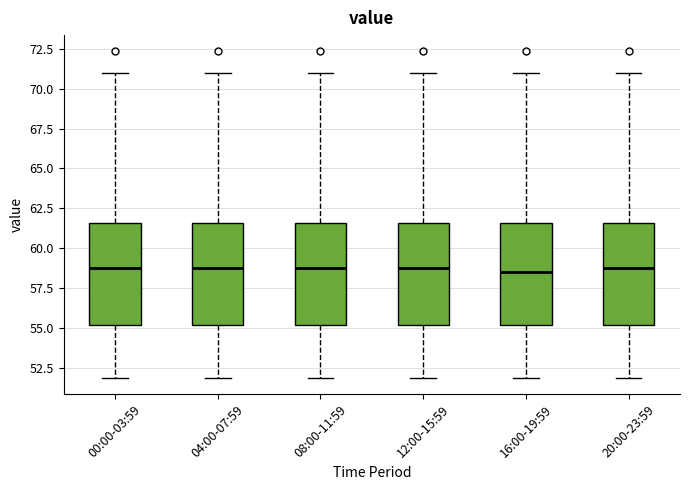

Reading left to right, read every box against the y-axis: the position of its median line, the range the box covers, and the ends of its whiskers. The values are not printed on the chart, so give them approximately, as read against the axis.

00:00-03:59: median 59.0, box 55.0 to 61.5, whiskers 52.0 to 71.0
04:00-07:59: median 59.0, box 55.0 to 61.5, whiskers 52.0 to 71.0
08:00-11:59: median 59.0, box 55.0 to 61.5, whiskers 52.0 to 71.0
12:00-15:59: median 59.0, box 55.0 to 61.5, whiskers 52.0 to 71.0
16:00-19:59: median 58.5, box 55.0 to 61.5, whiskers 52.0 to 71.0
20:00-23:59: median 59.0, box 55.0 to 61.5, whiskers 52.0 to 71.0